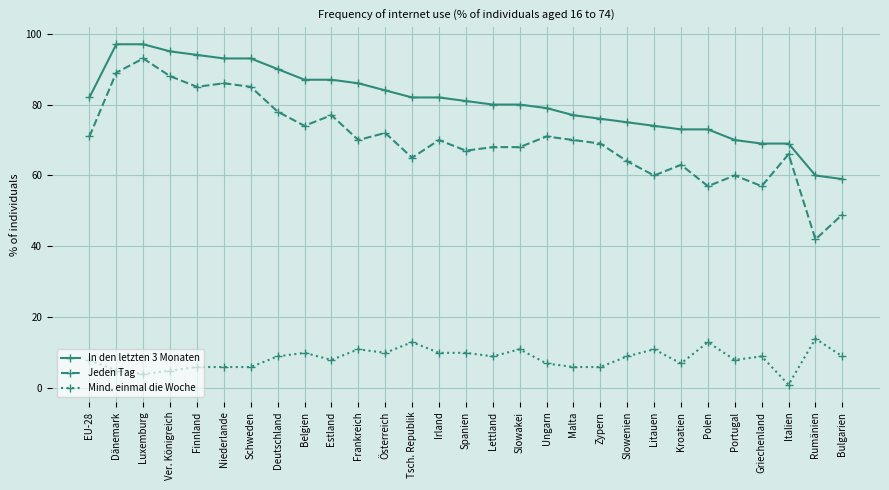

At which label does Mind. einmal die Woche reach its peak?

Rumänien